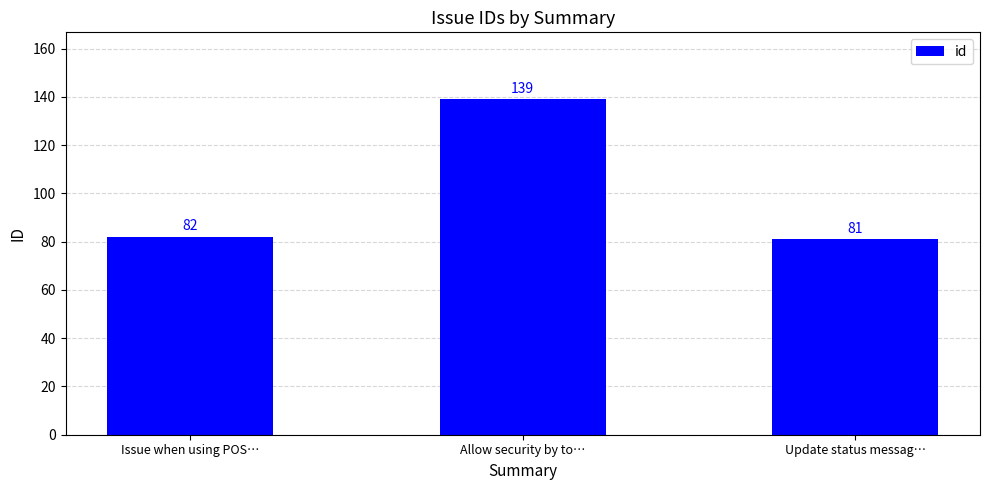

What value does the data have at Allow security by to…, to the nearest 10?

140